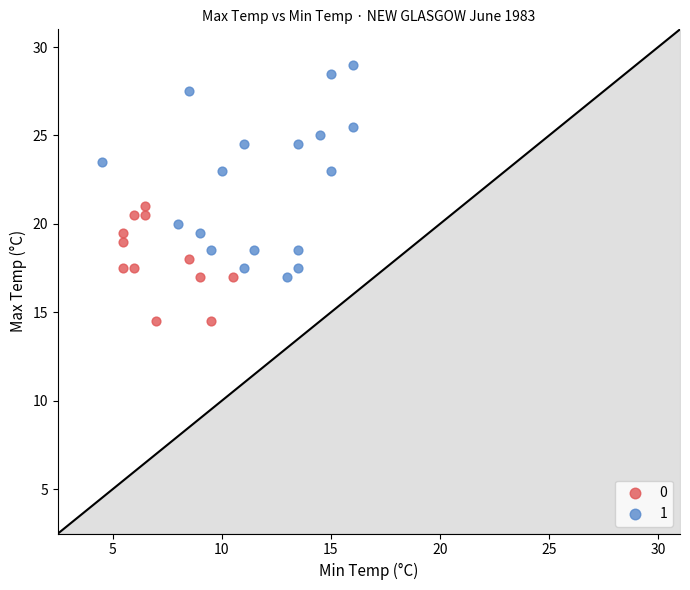

What are all the series names shown in the legend?

0, 1